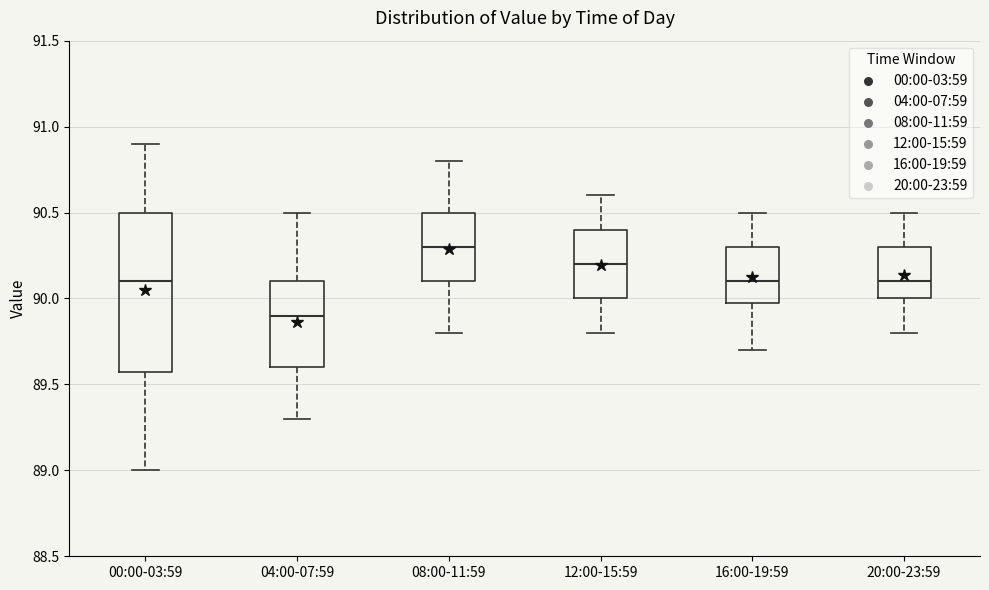

Reading left to right, transcribe this box plot: for each box, give where its median line is, the range the box spans, and where its two whiskers end, as read against the y-axis. The values are not printed on the chart, so give them approximately, as read against the axis.

00:00-03:59: median 90.1, box 89.6 to 90.5, whiskers 89.0 to 90.9
04:00-07:59: median 89.9, box 89.6 to 90.1, whiskers 89.3 to 90.5
08:00-11:59: median 90.3, box 90.1 to 90.5, whiskers 89.8 to 90.8
12:00-15:59: median 90.2, box 90.0 to 90.4, whiskers 89.8 to 90.6
16:00-19:59: median 90.1, box 90.0 to 90.3, whiskers 89.7 to 90.5
20:00-23:59: median 90.1, box 90.0 to 90.3, whiskers 89.8 to 90.5